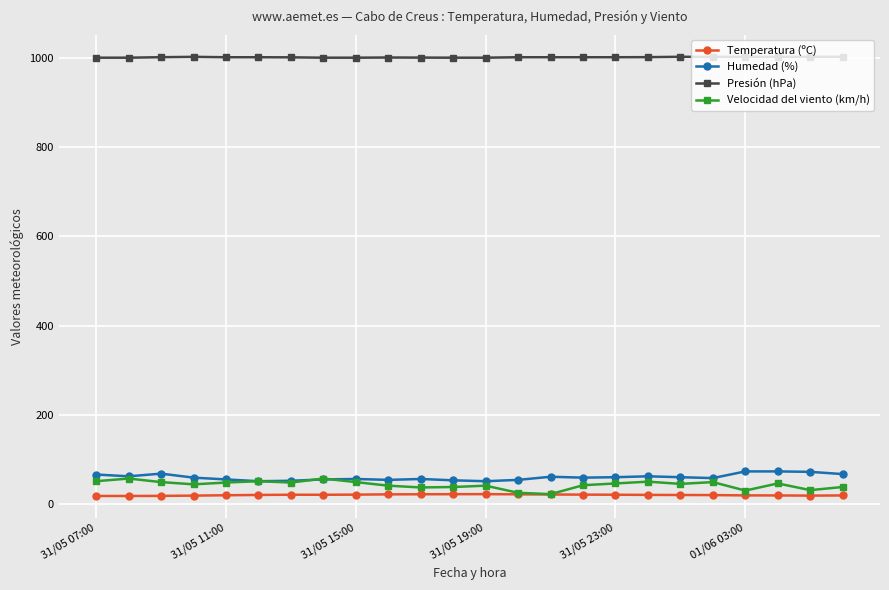

Which series has the largest total across all categories?

Presión (hPa)